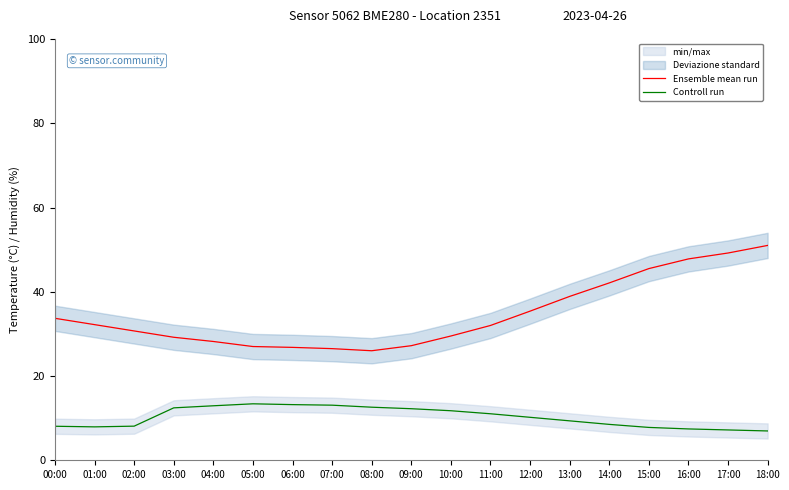

Where is Controll run nearest to the value 10?

12:00